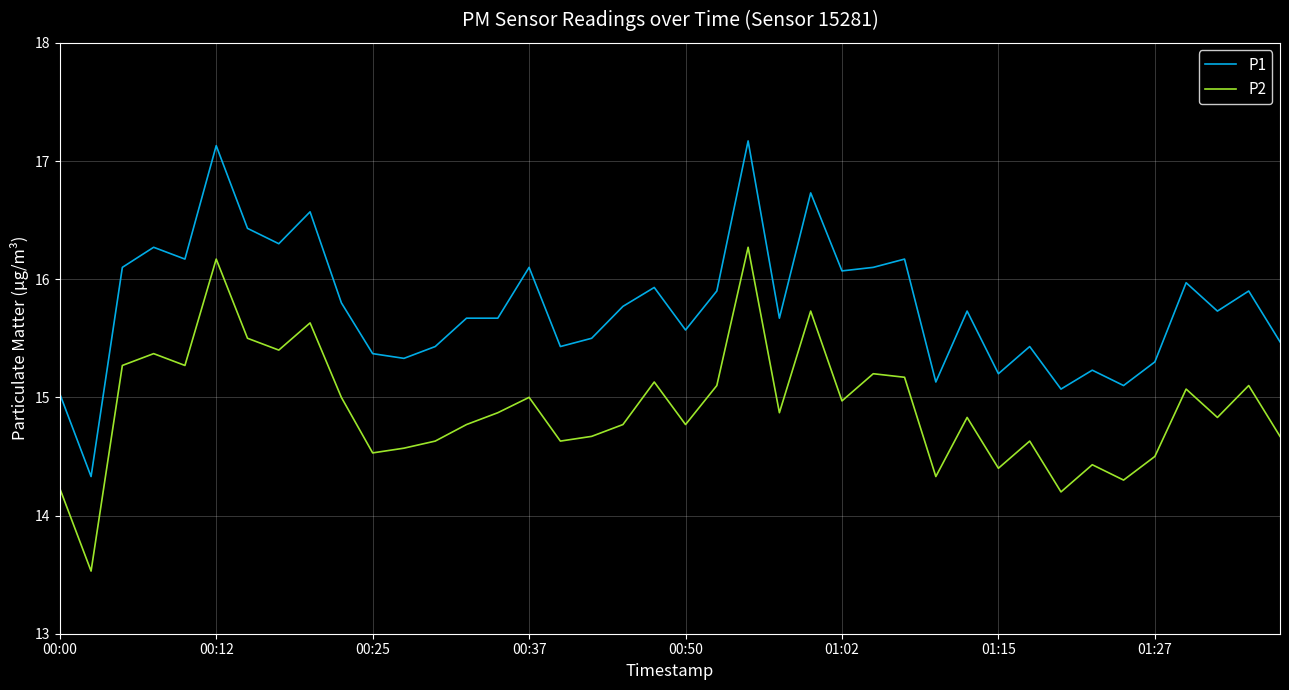

What are all the series names shown in the legend?

P1, P2